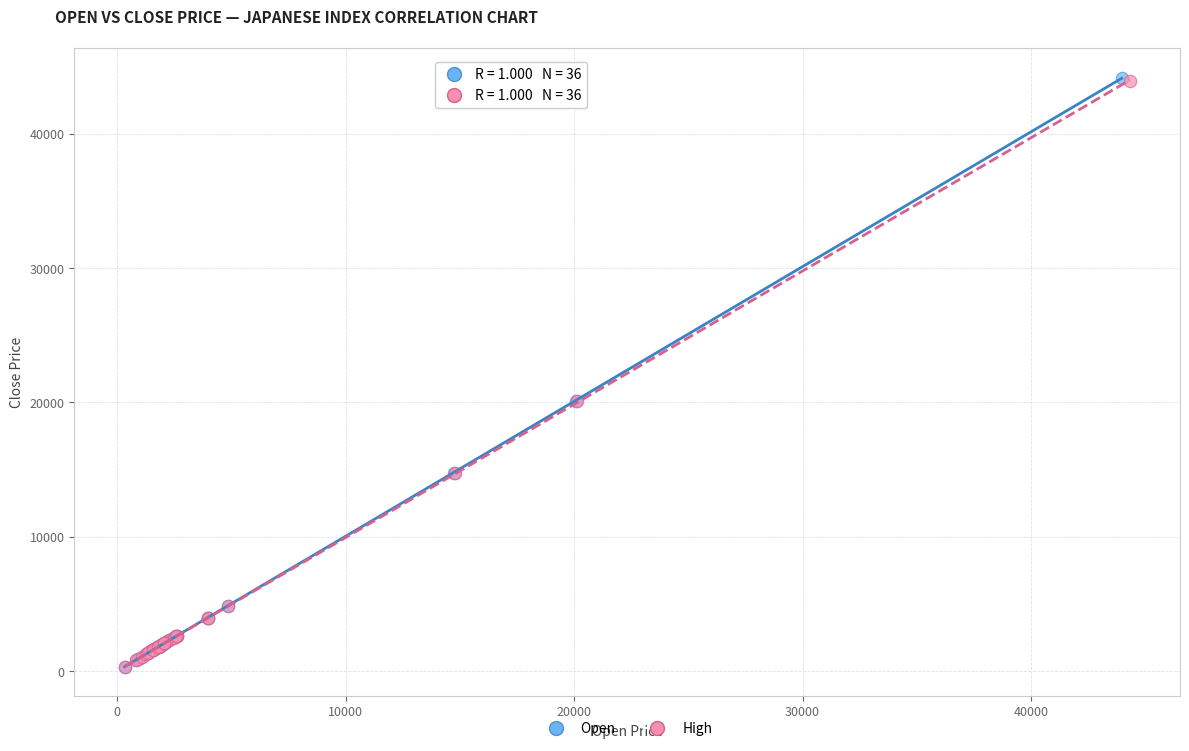

Which series has the widest spread of Y values?

Open